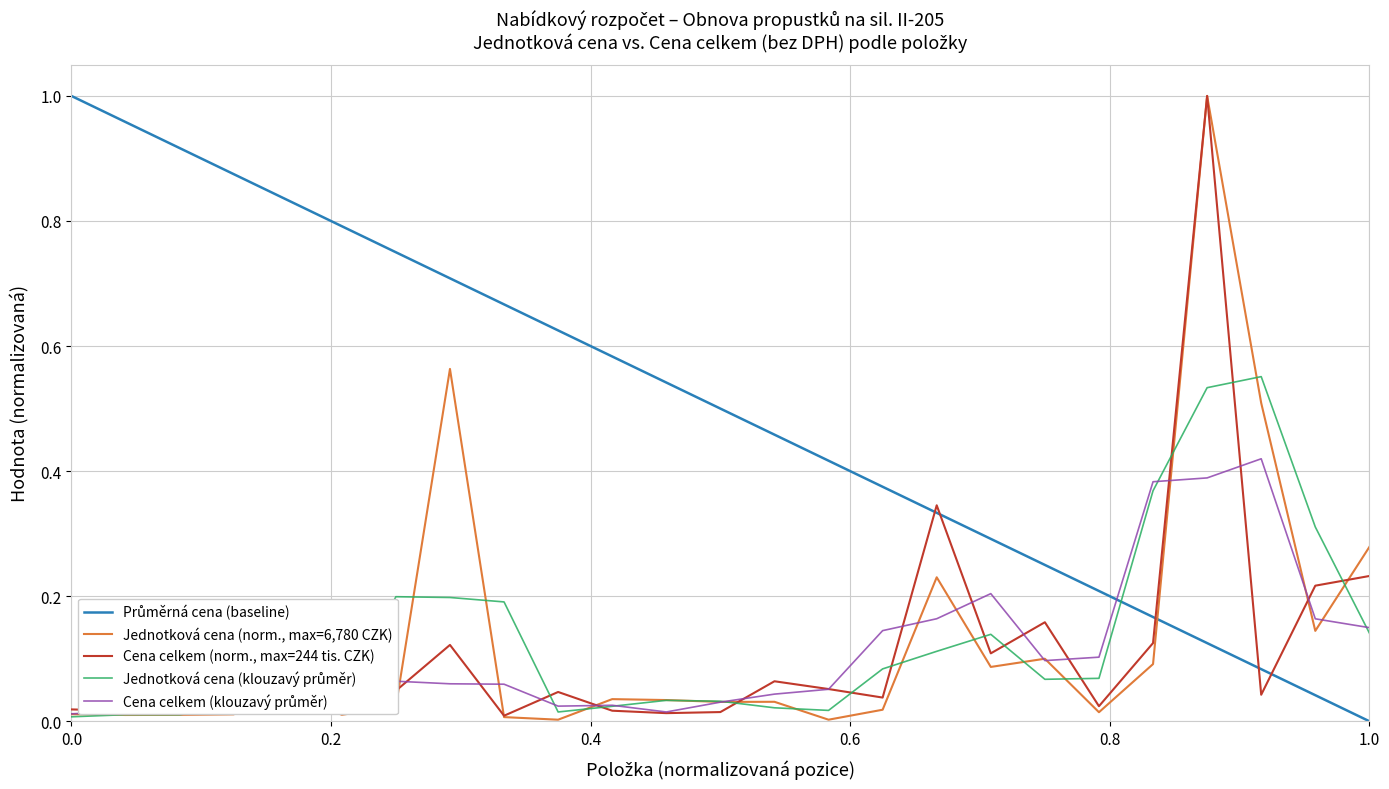

At which category is the sum across all series the highest?

22